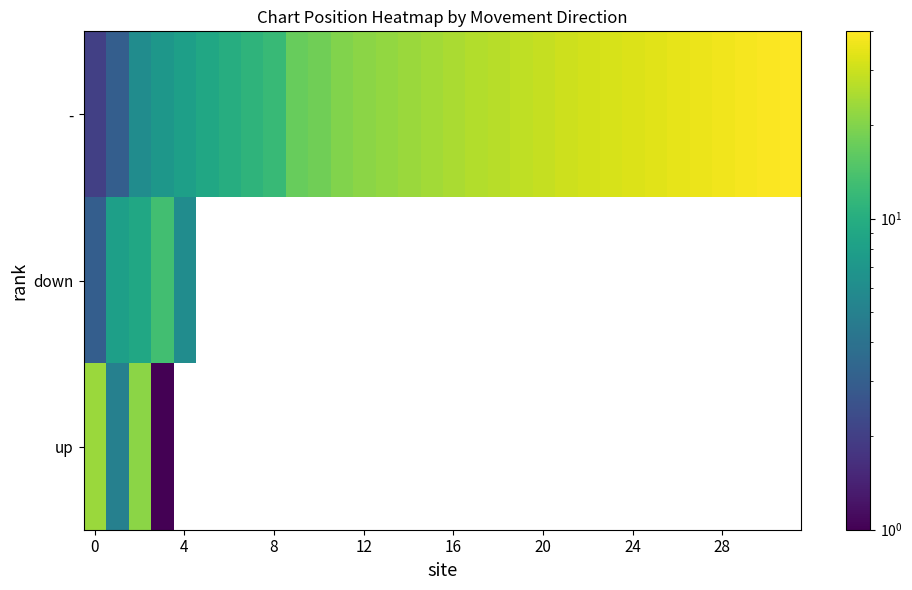

Where is - nearest to the value 21?

12